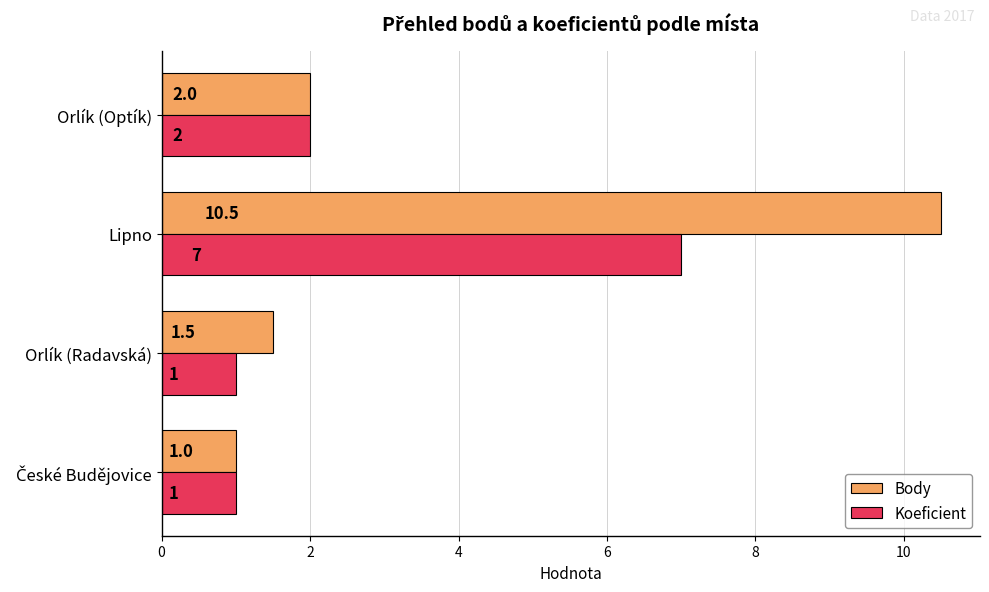

What is the sum of all Koeficient values?

11.0